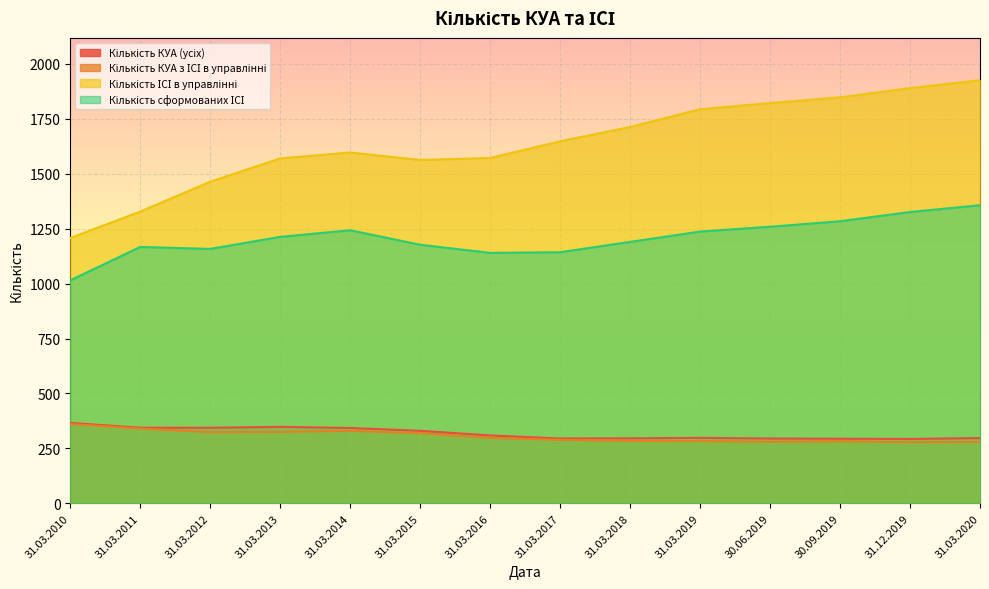

How many values in the Кількість КУА з ІСІ в управлінні series are below 298?

7